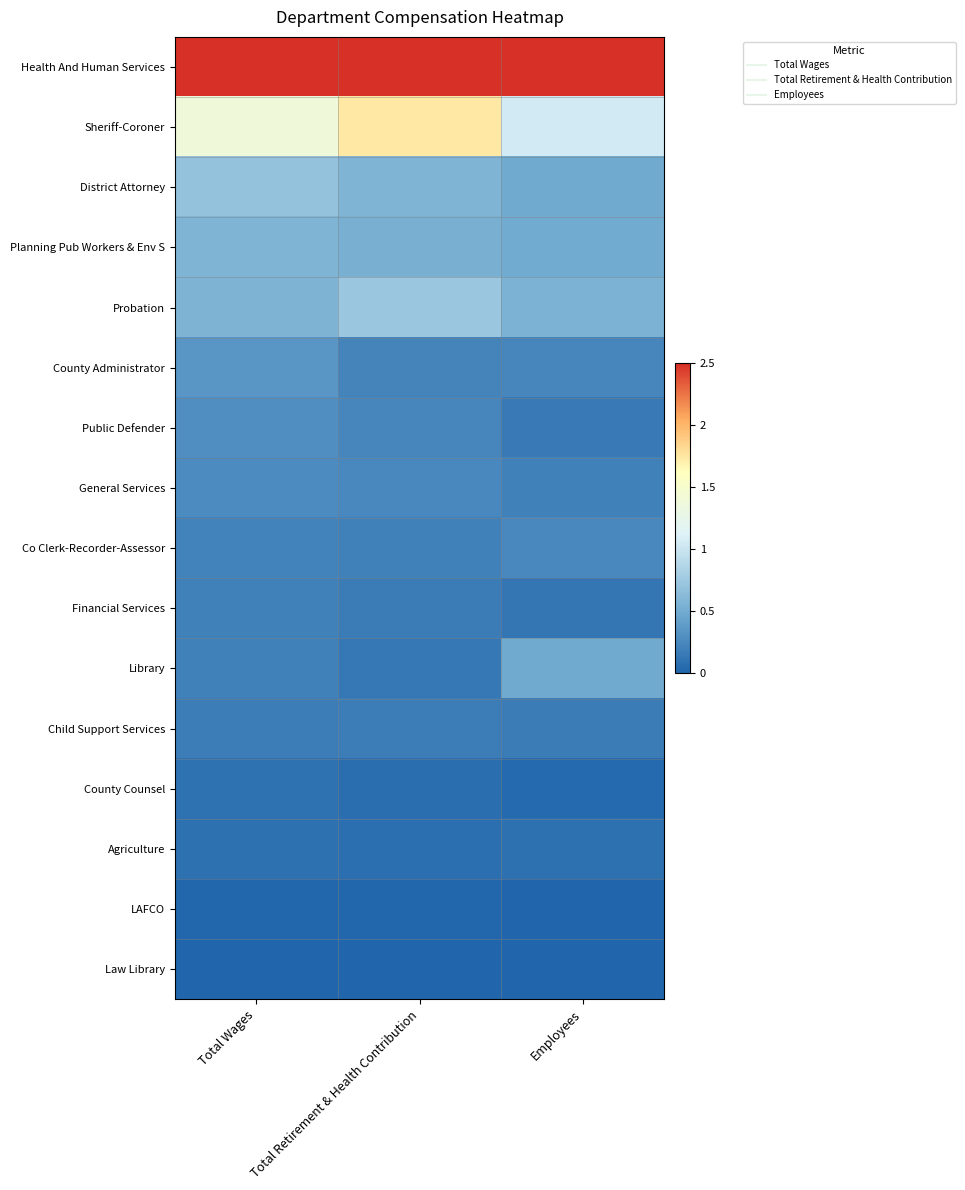

Which has a higher value, Total Wages or Employees?

Total Wages